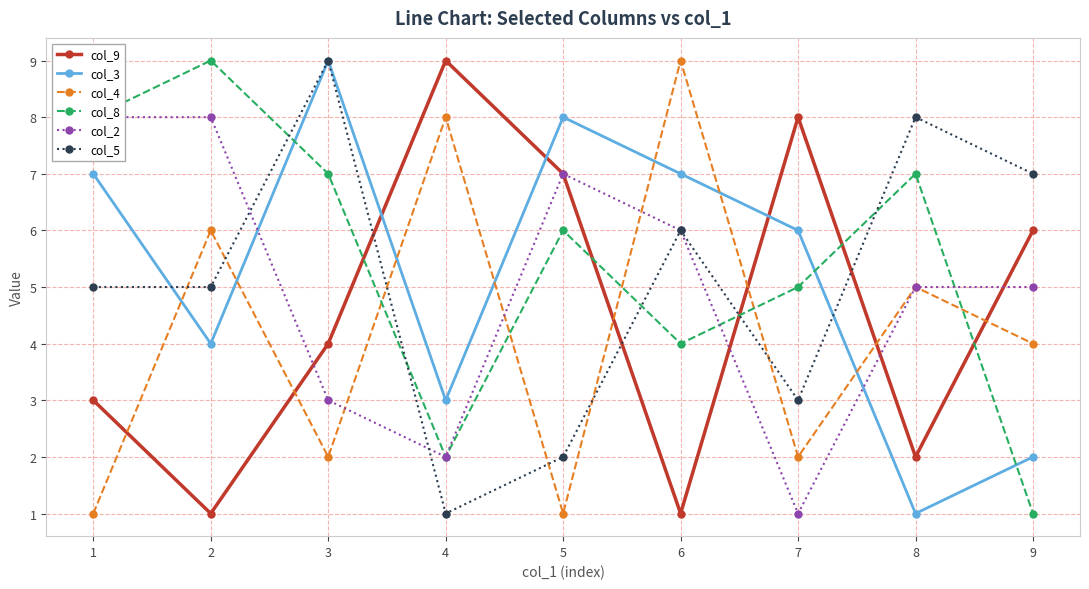

What is the sum of all col_5 values?

46